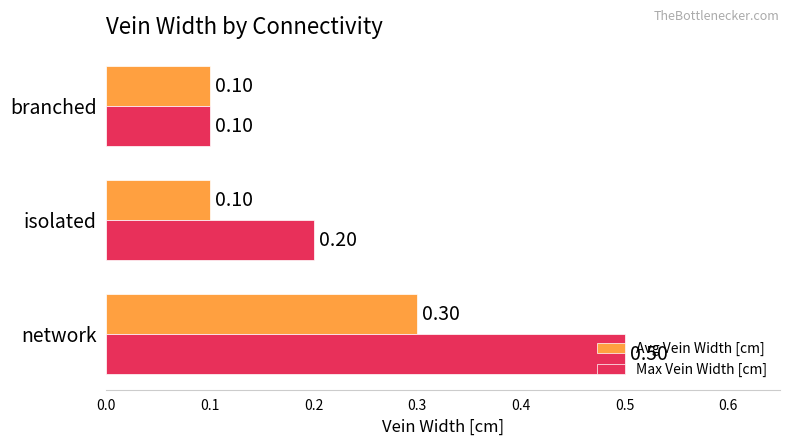

List the series in order of their peak value, lowest first.

Avg Vein Width [cm], Max Vein Width [cm]